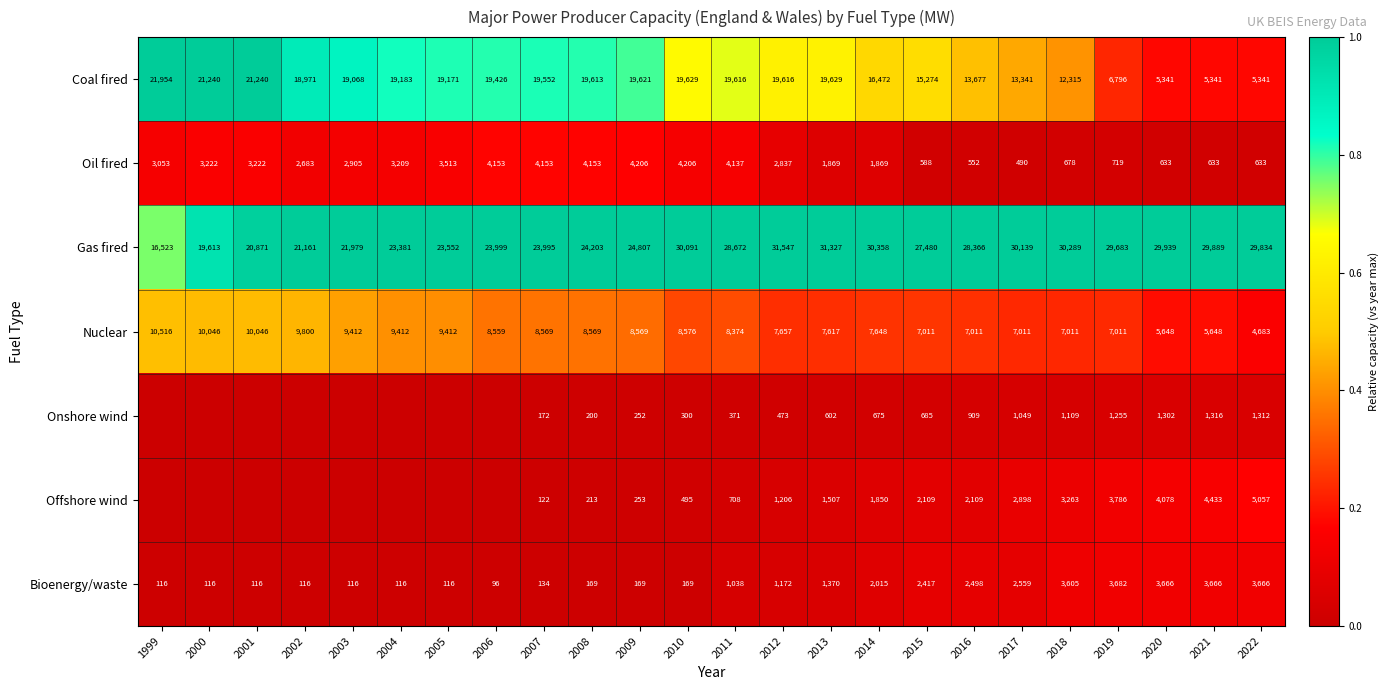

Between 2010 and 2013, which series saw the biggest shift?

Oil fired